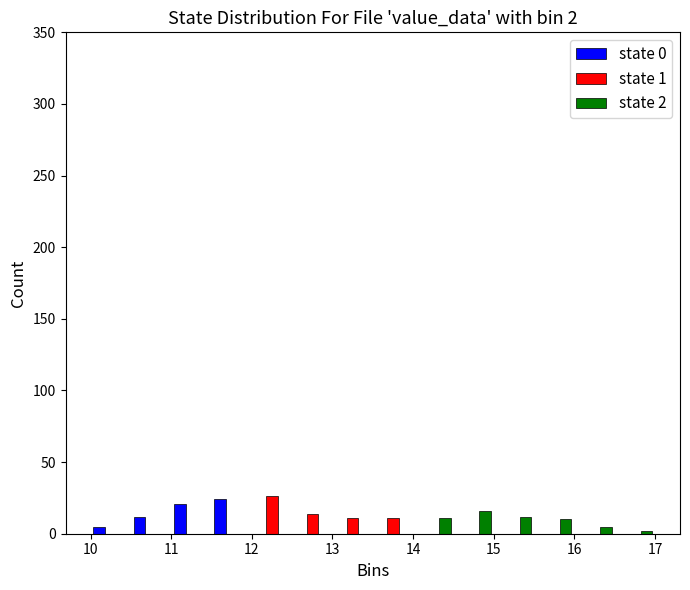

In the state 1 series, which range on the x-axis has the tallest bar?

12.0 to 12.5